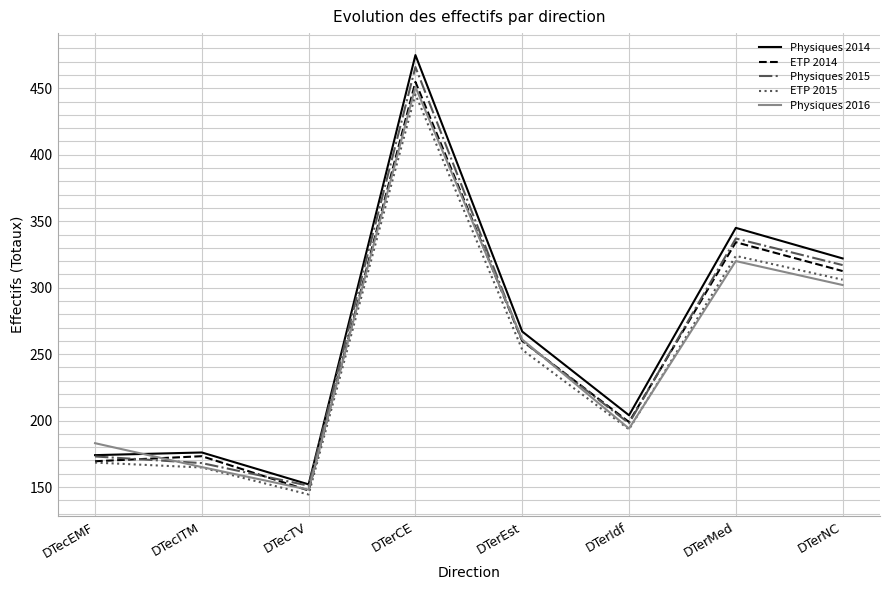

Is this an area chart (filled region under the line)?

No